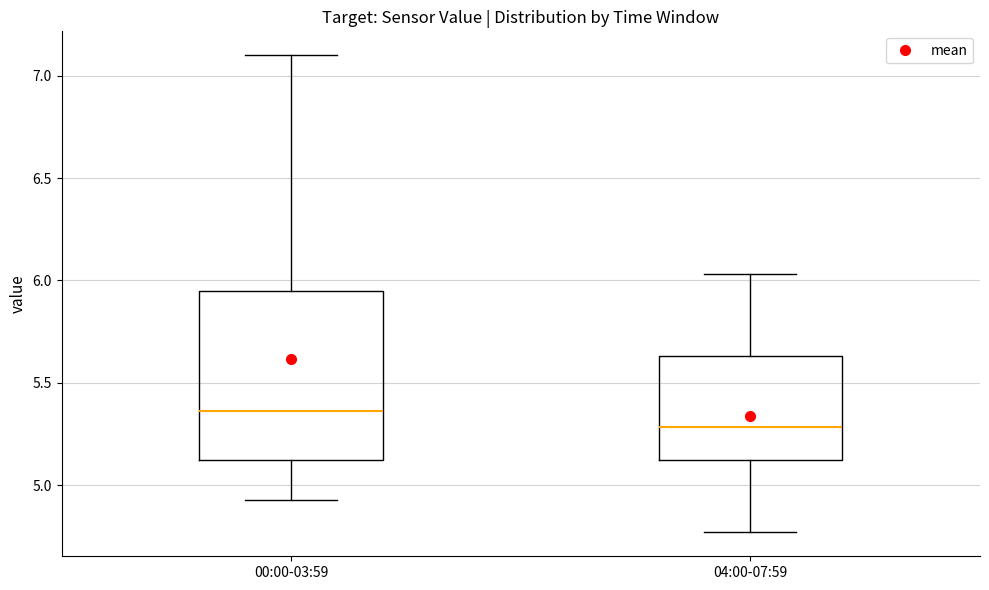

Which box is the tallest, from its lower edge to its upper edge?

00:00-03:59